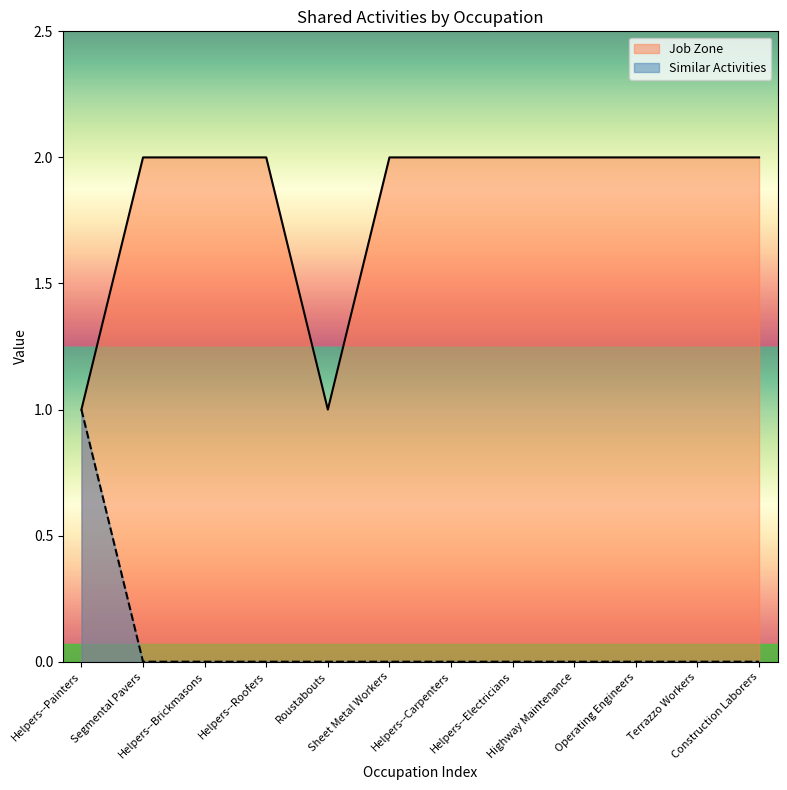

True or false: Similar Activities and Job Zone intersect in this chart.

False